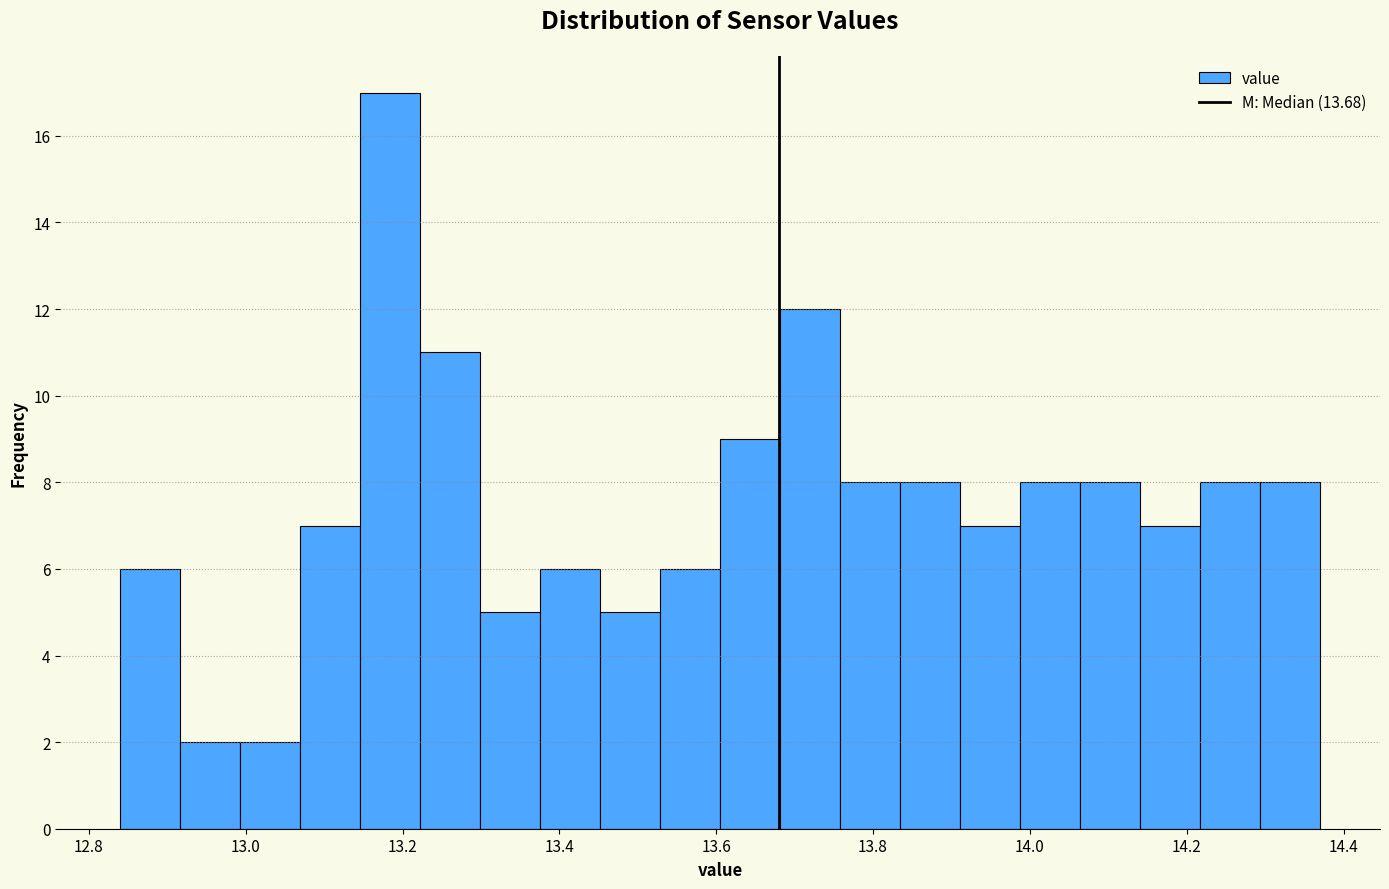

Read against the x-axis, roughly where is the centre of the tallest bar?

13.18